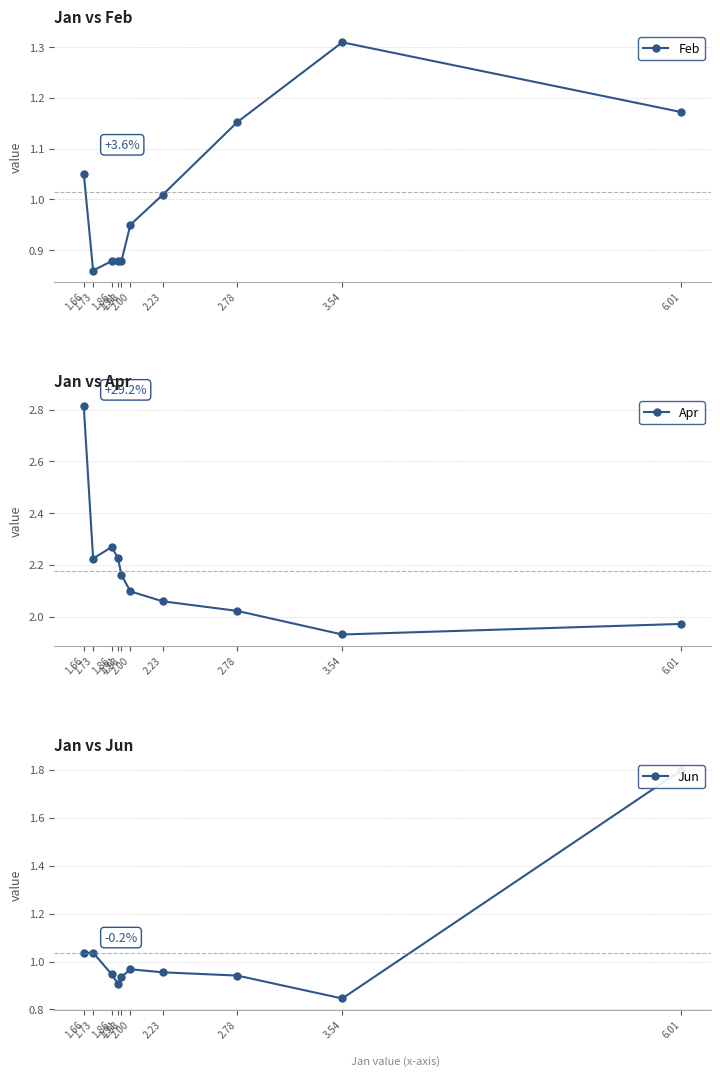

At how many categories does at least one series exceed 2?

8